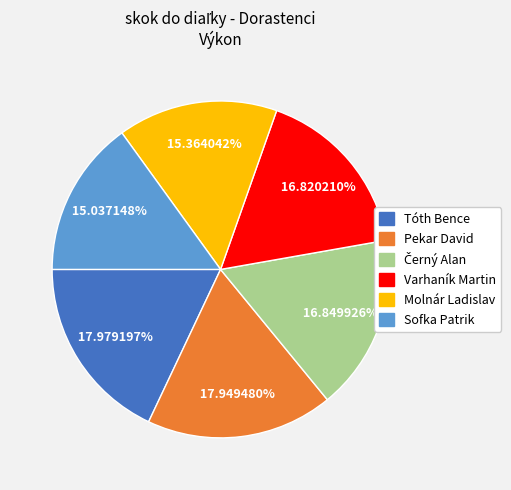

Approximately how many times larger is the value at Sofka Patrik compared to Varhaník Martin?

0.9